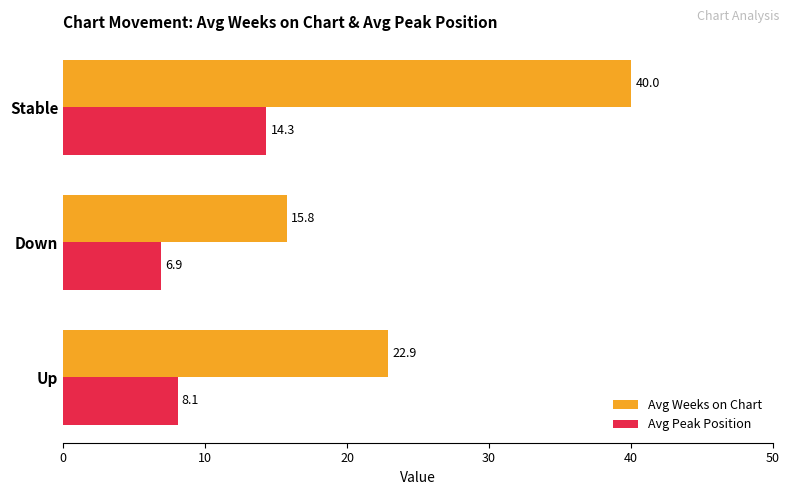

What is the highest value of the Avg Peak Position series?

14.3